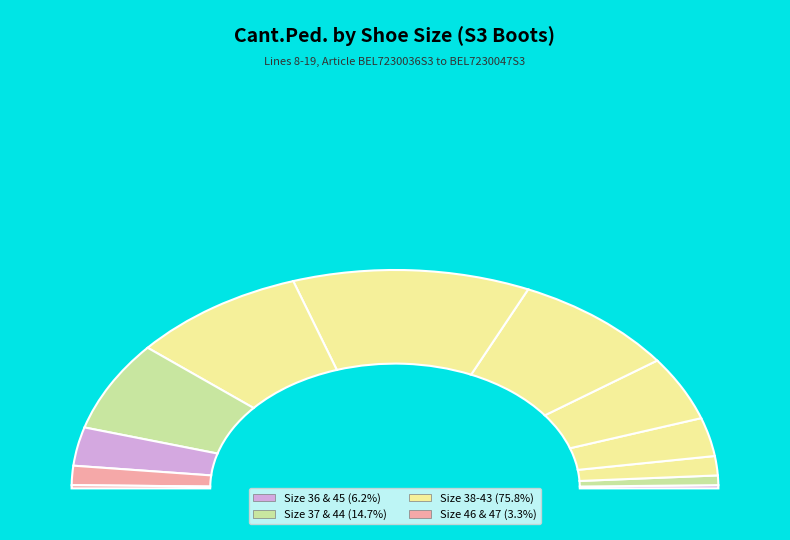

What percentage is the 45 slice, to the nearest percent?

6%